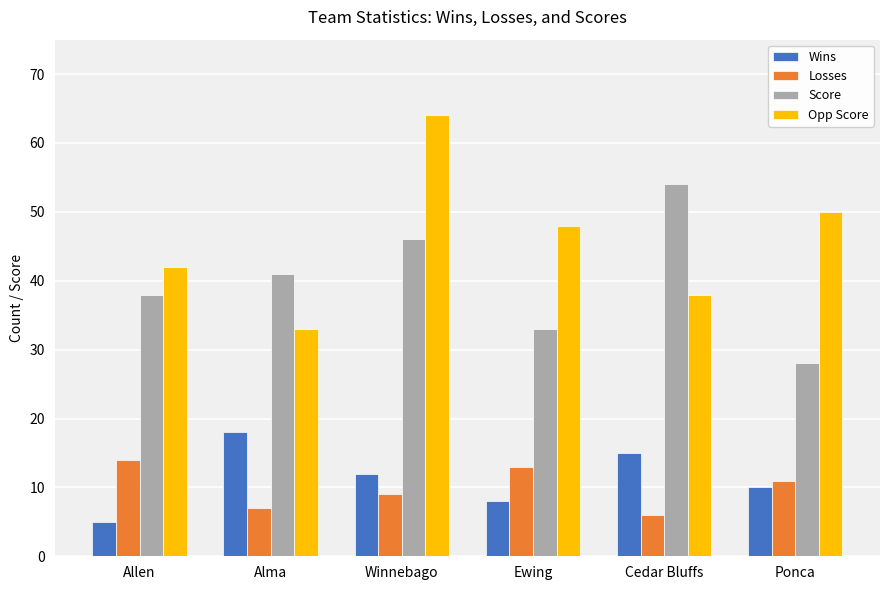

At which label does Opp Score reach its minimum?

Alma